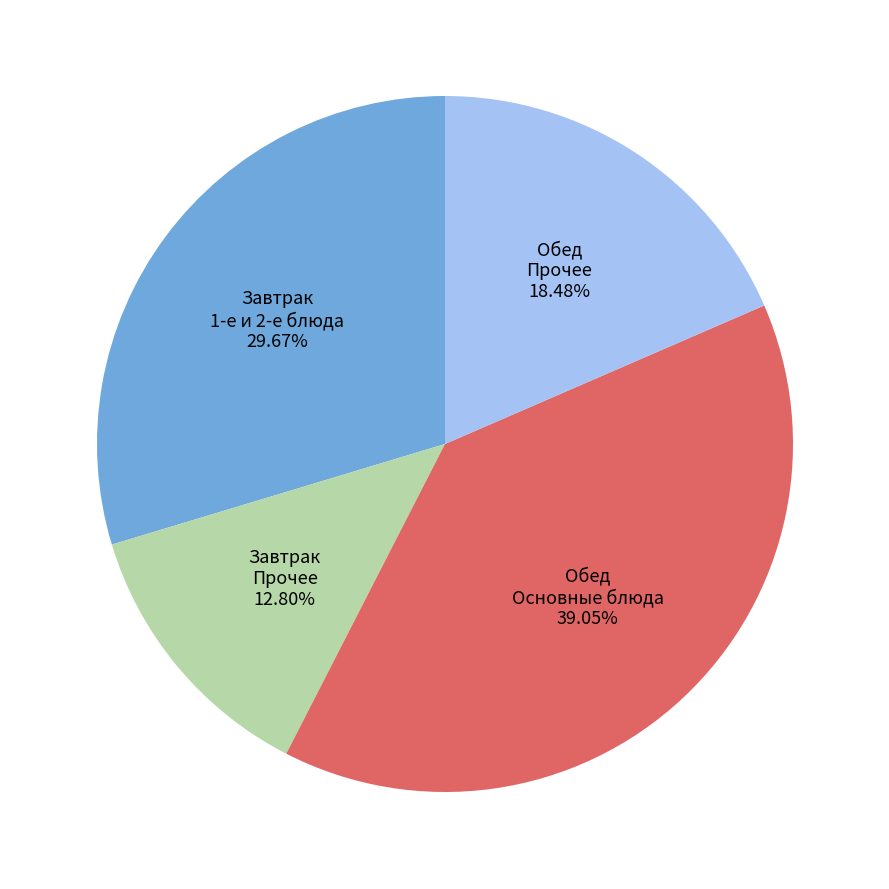

Is there a majority slice in this chart?

No